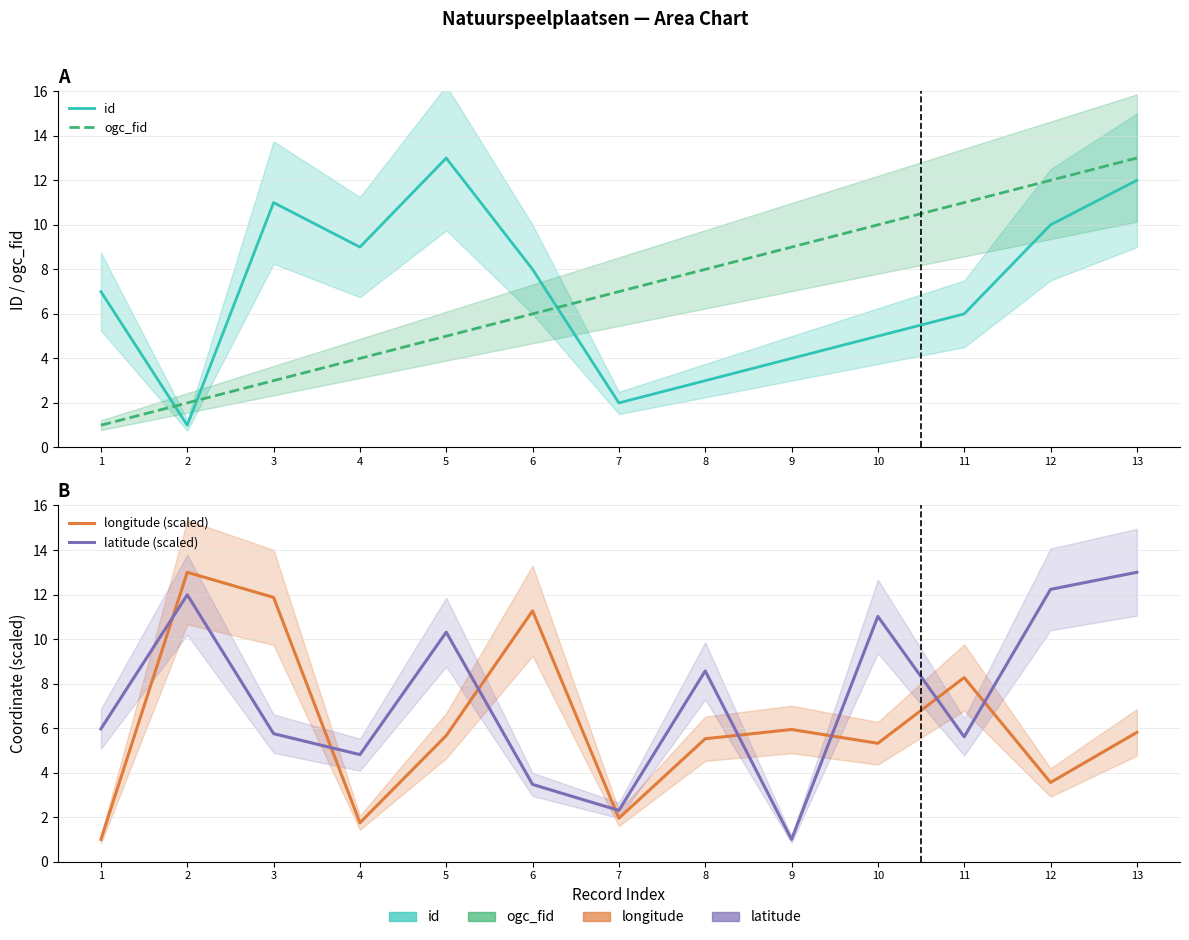

Reading right to left, list all the values displayed in this chart.

id: 13=12.0	12=10.0	11=6.0	10=5.0	9=4.0	8=3.0	7=2.0	6=8.0	5=13.0	4=9.0	3=11.0	2=1.0	1=7.0
ogc_fid: 13=13.0	12=12.0	11=11.0	10=10.0	9=9.0	8=8.0	7=7.0	6=6.0	5=5.0	4=4.0	3=3.0	2=2.0	1=1.0
longitude (scaled): 13=5.8	12=3.6	11=8.3	10=5.3	9=5.9	8=5.5	7=2.0	6=11.3	5=5.7	4=1.7	3=11.9	2=13.0	1=1.0
latitude (scaled): 13=13.0	12=12.2	11=5.6	10=11.0	9=1.0	8=8.6	7=2.3	6=3.5	5=10.3	4=4.8	3=5.8	2=12.0	1=6.0